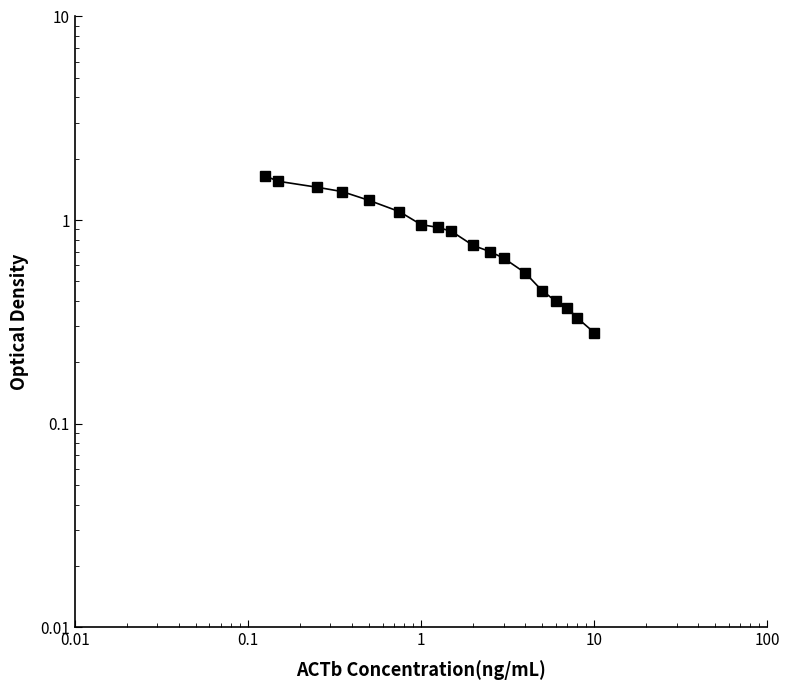

At which label is the value closest to 0?

17